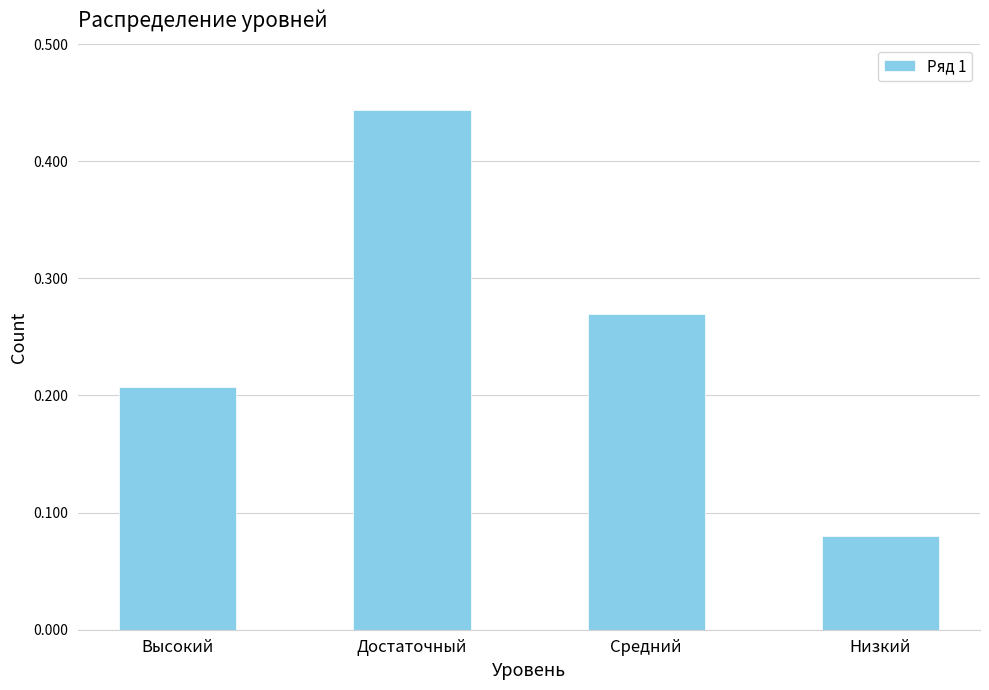

What position from the left is Высокий?

1